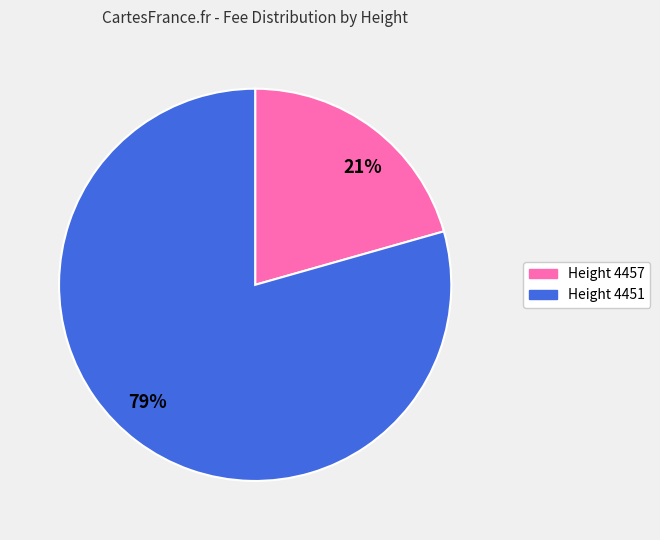

How many slices are in this pie chart?

2